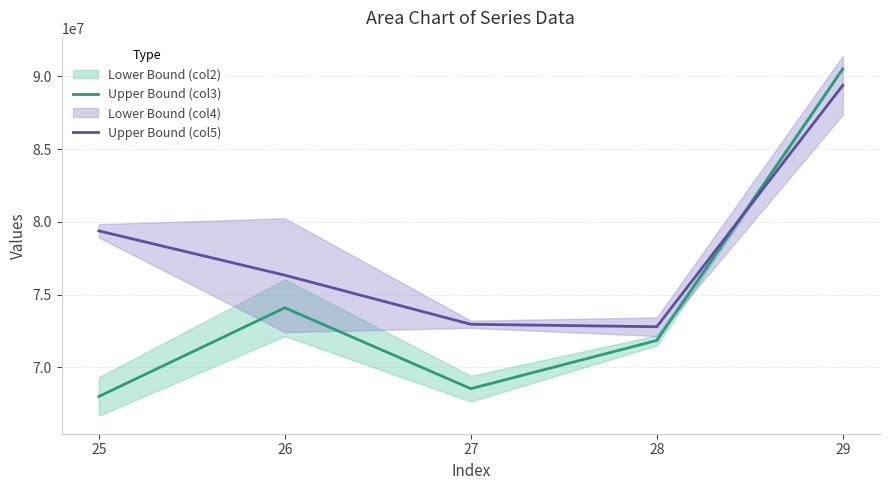

How many intersections are there between Upper Bound (col3) and Upper Bound (col5)?

1